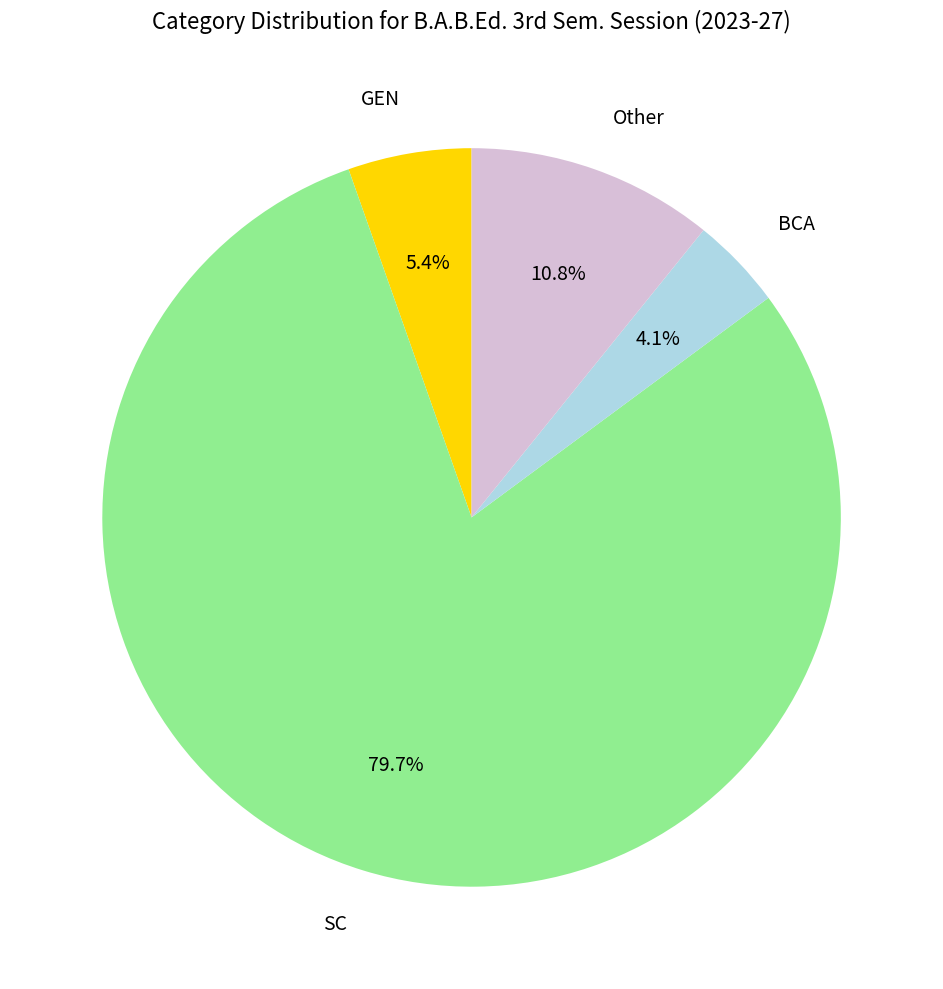

How many segments does this pie chart have?

4